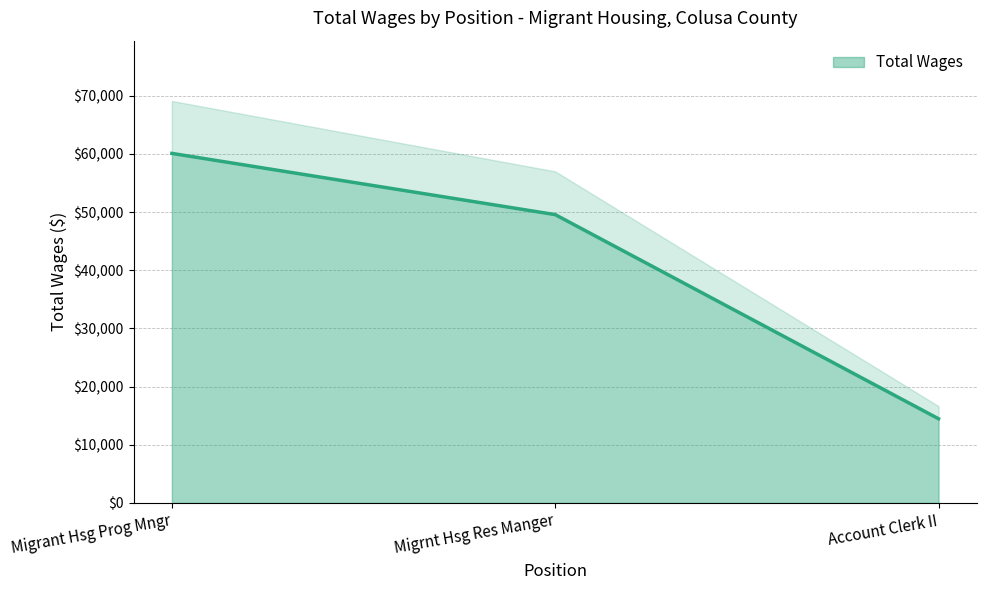

Count the values in the range 14467 to 60087.

3